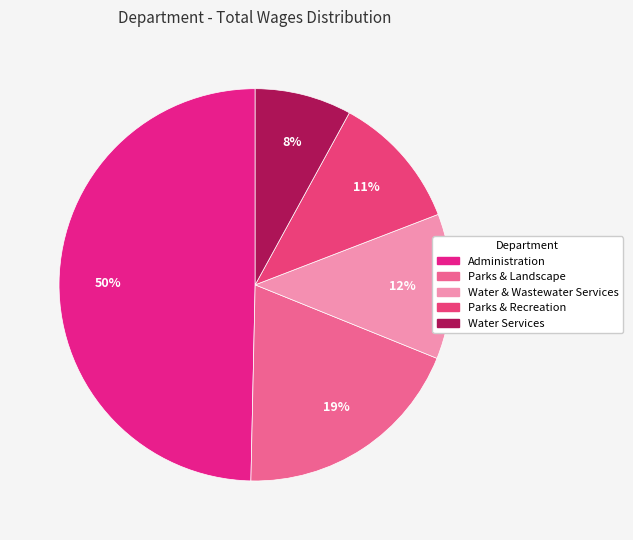

How many segments does this pie chart have?

5